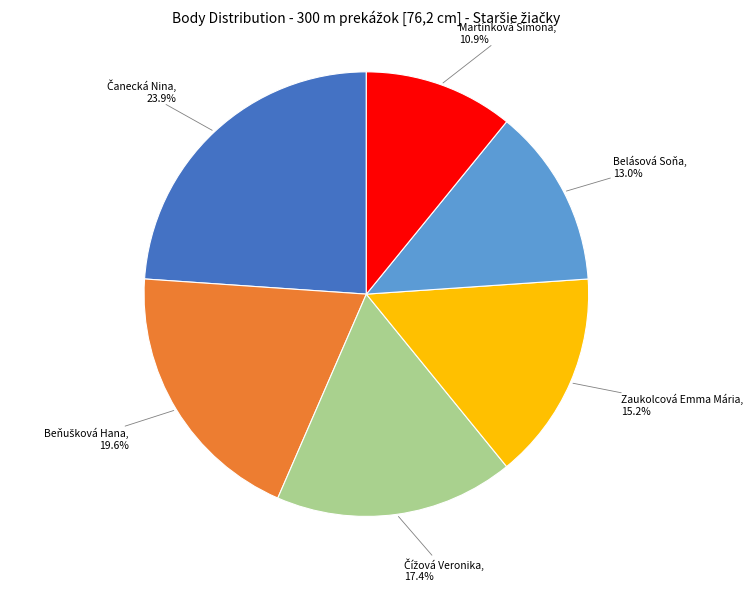

Which slice is the smallest?

Martinková Simona